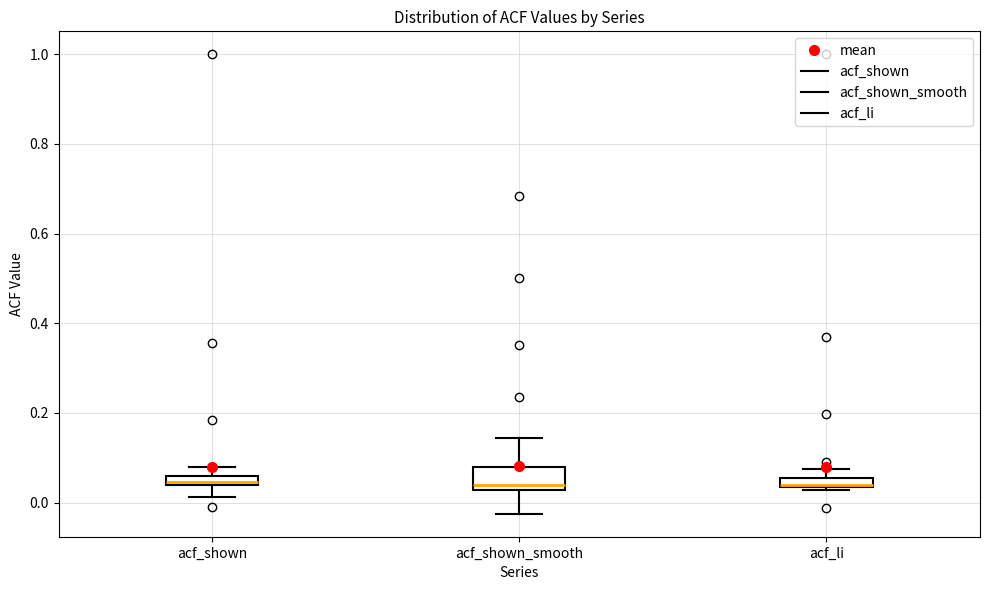

Which box is the tallest, from its lower edge to its upper edge?

acf_shown_smooth